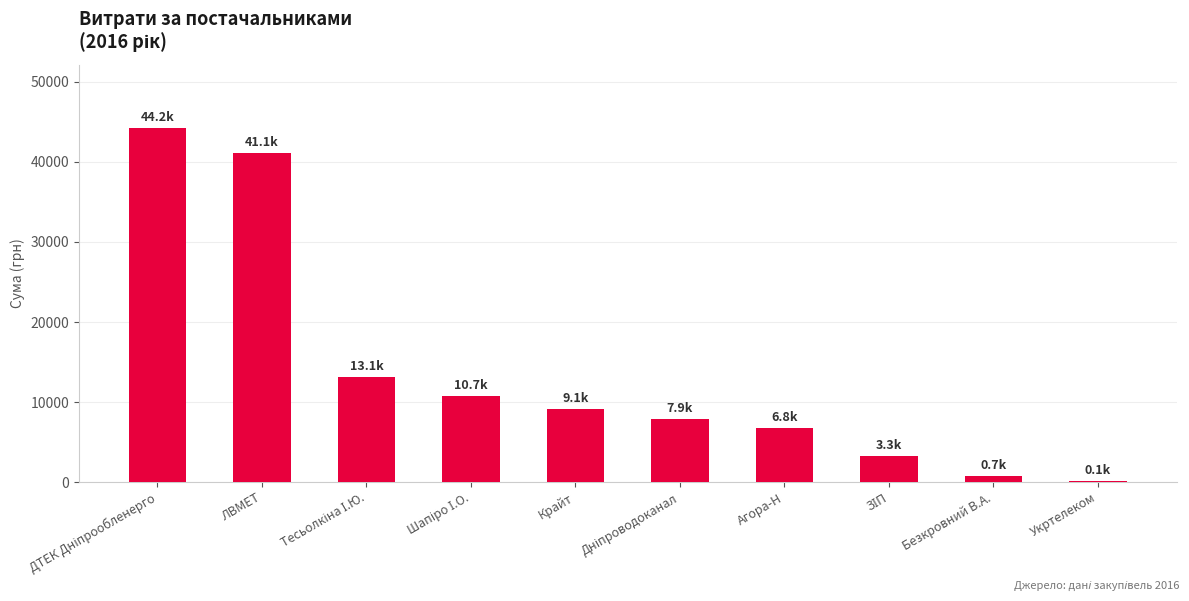

The value at Крайт is 12073.2. True or false?

False